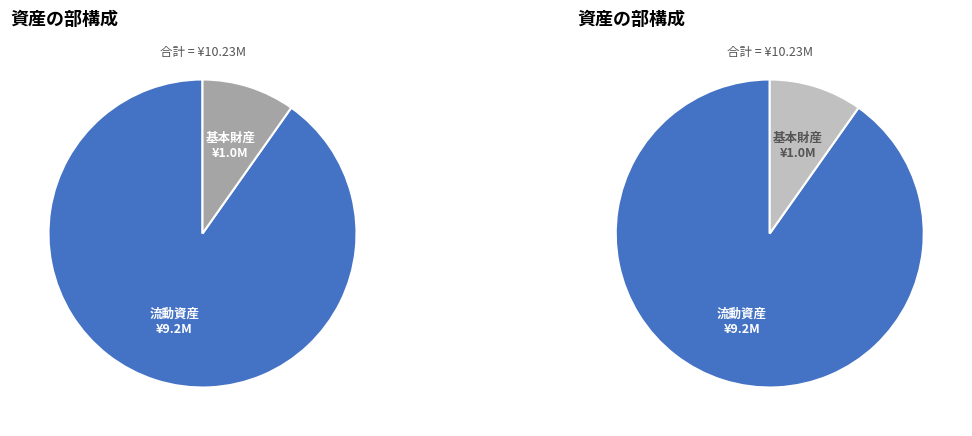

Which slice is the largest?

流動資産